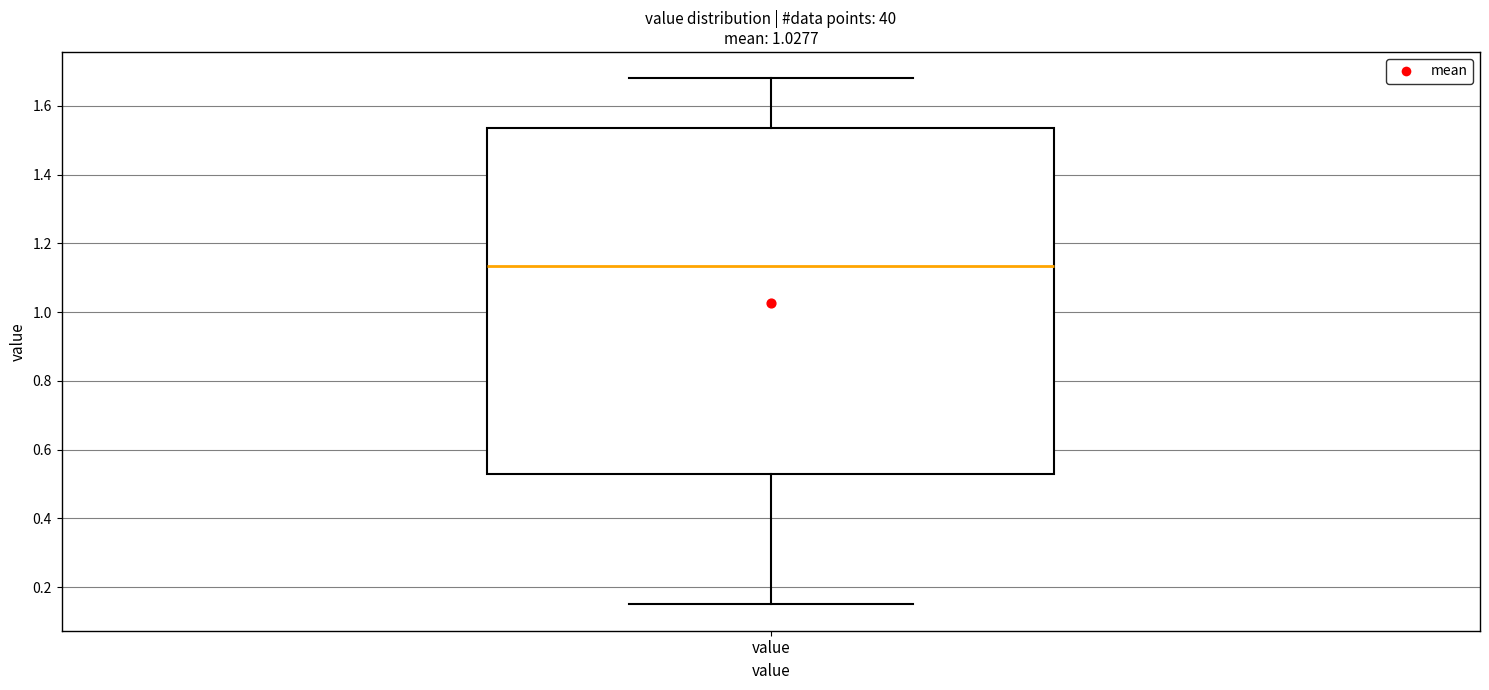

Read this box plot against the y-axis: the position of the median line, the range covered by the box, and the ends of both whiskers. The values are not printed on the chart, so give them approximately, as read against the axis.

median 1.14, box 0.54 to 1.54, whiskers 0.16 to 1.68